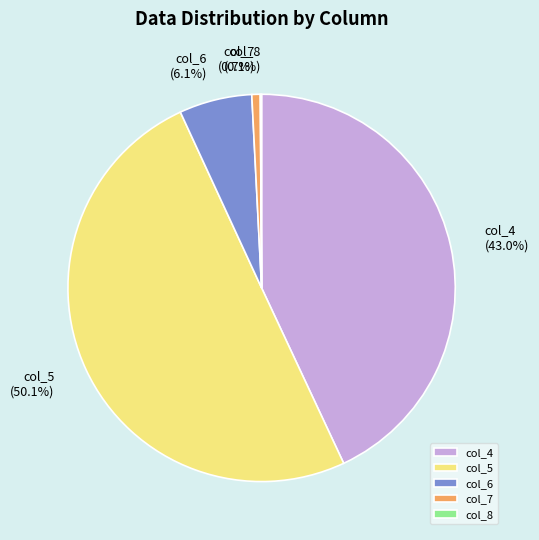

Approximately how many times larger is the value at col_5 compared to col_6?

8.2